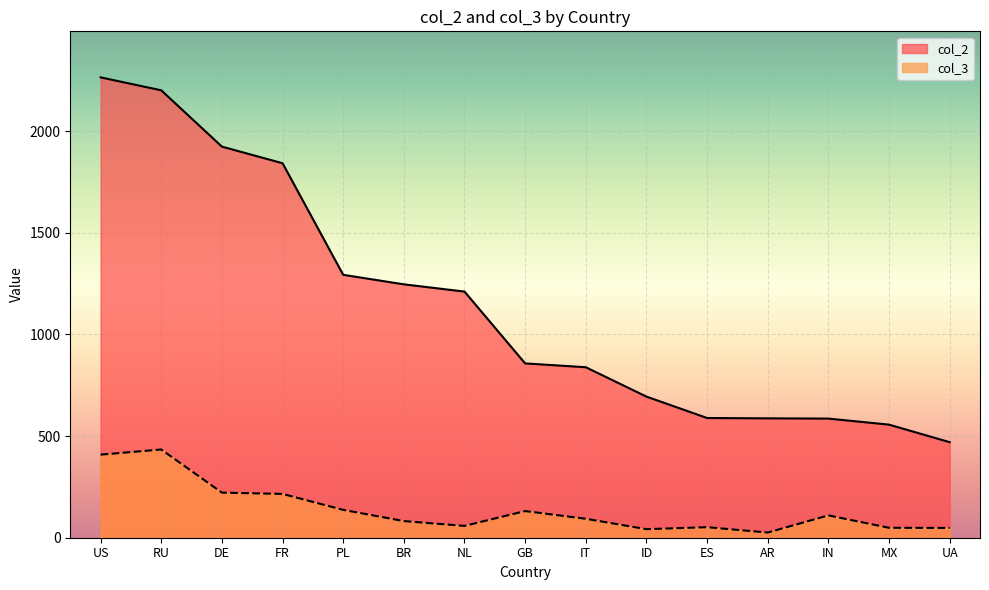

Is the value of col_3 at RU greater than the value of col_2 at AR?

No